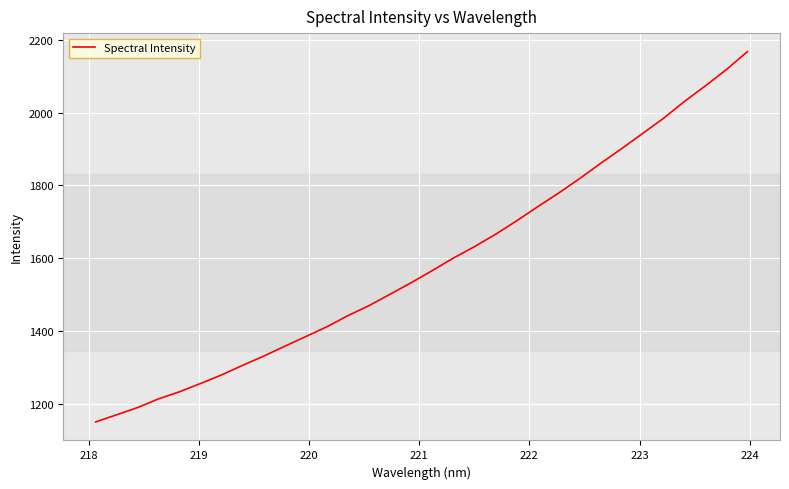

What is the greatest value displayed?

2167.7